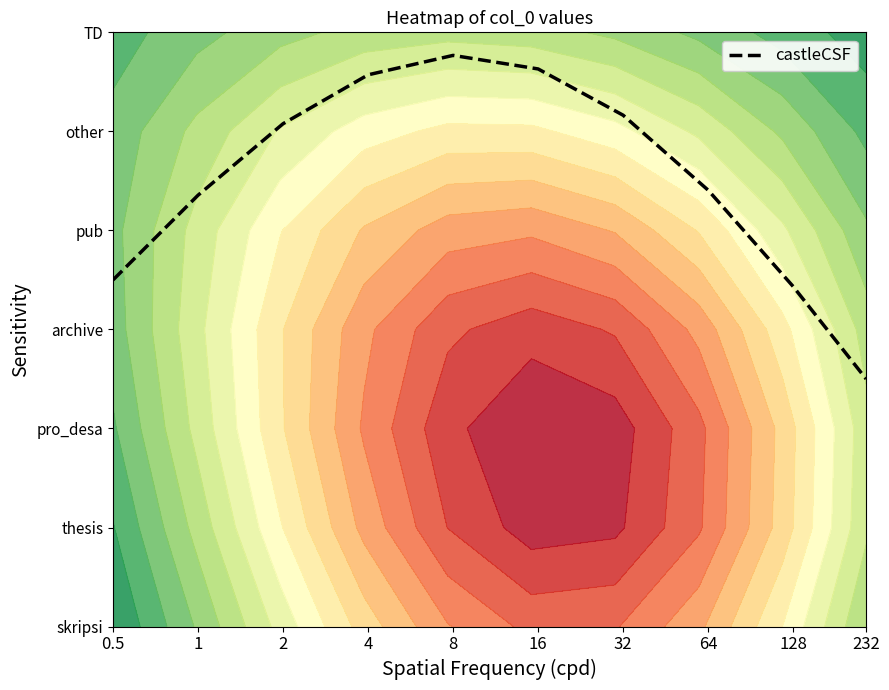

Rank the categories by value from highest to lowest.

8, 16, 4, 32, 2, 64, 1, 0.5, 128, 232